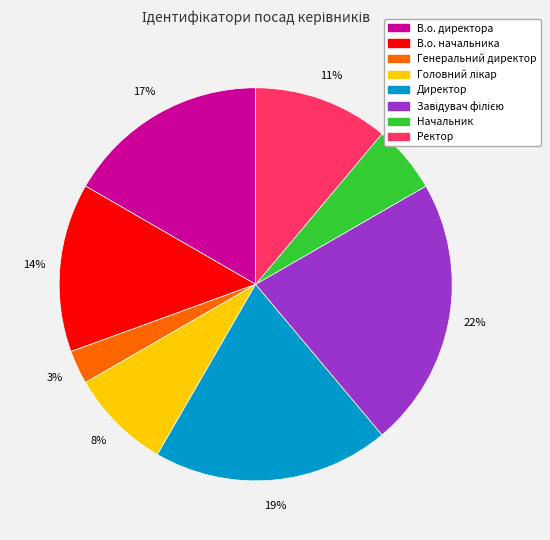

Between В.о. начальника and В.о. директора, which is larger?

В.о. директора